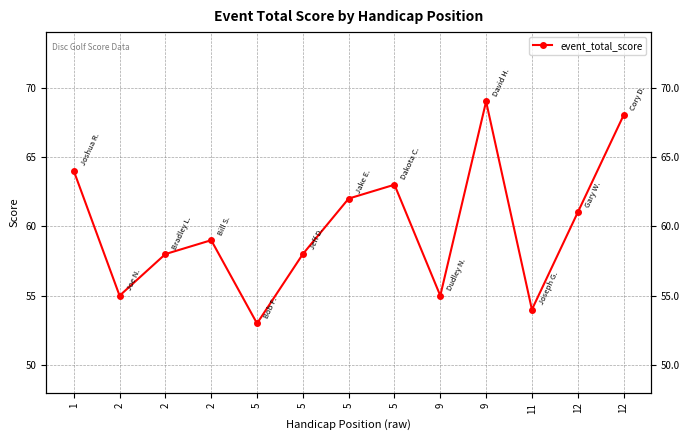

What is the maximum value shown in the chart?

69